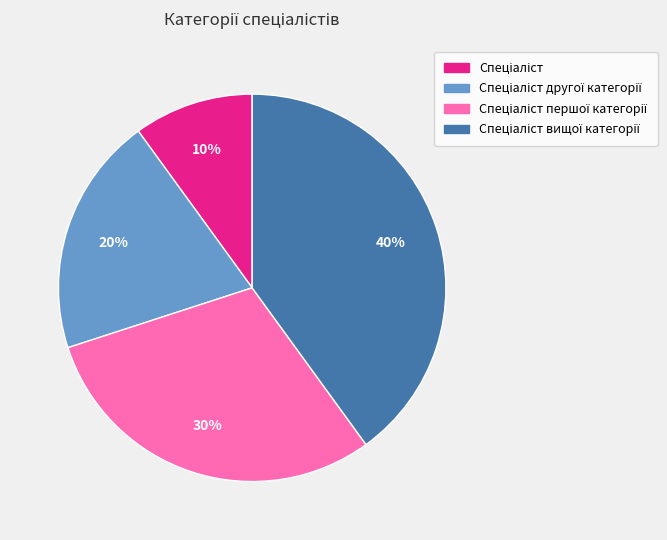

Is there any slice that represents more than half of the pie?

No